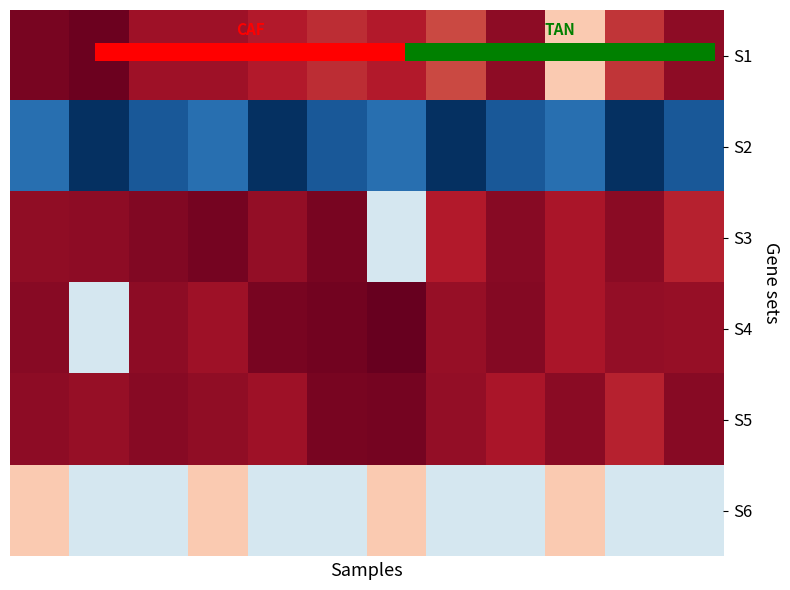

At how many categories does at least one series exceed 25215?

12